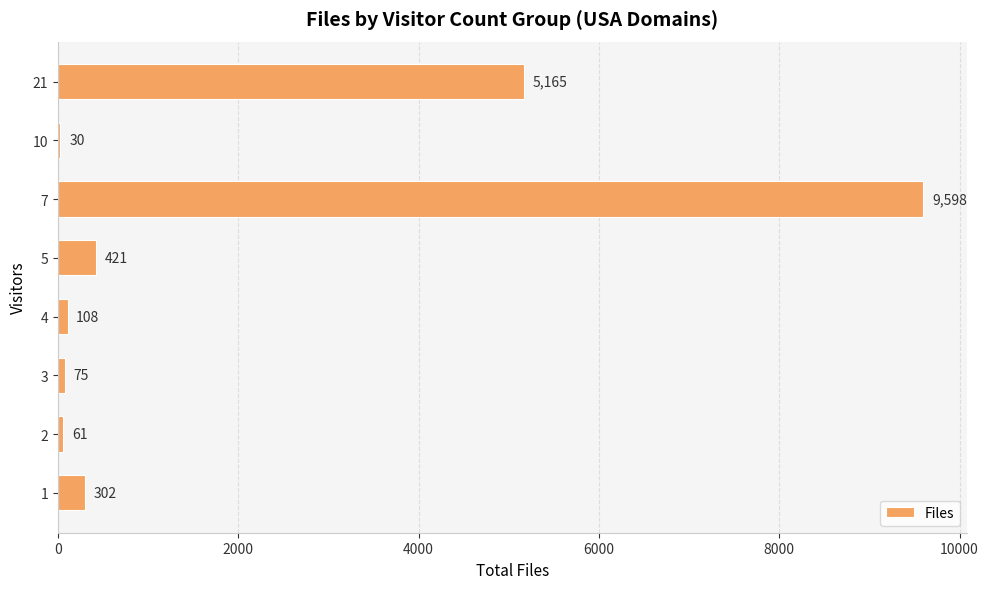

Where is the data nearest to the value 4814?

21